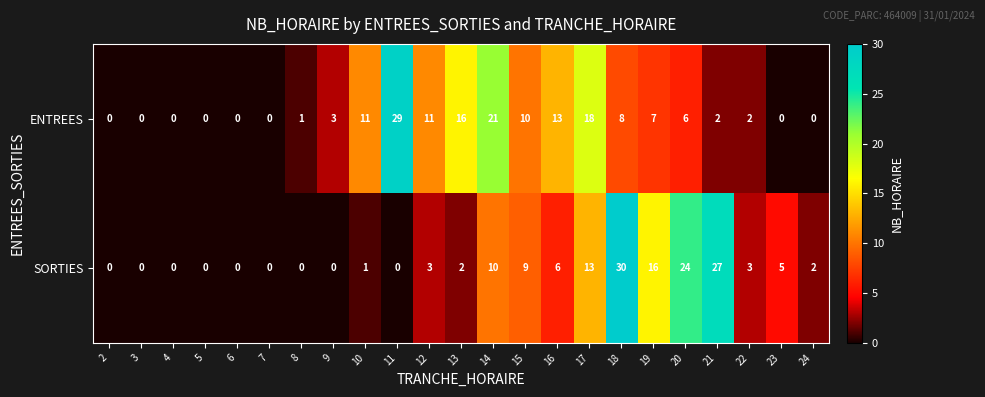

At which category is the sum across all series the highest?

18